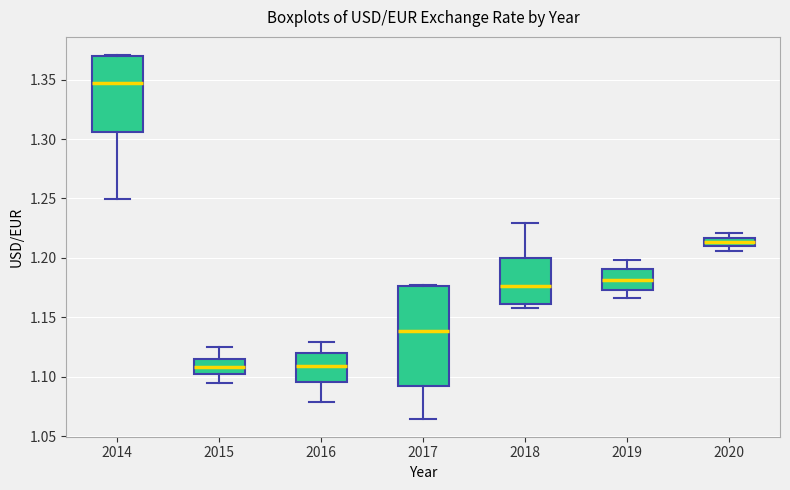

Where does the median line of the box at x = 2014 sit on the y-axis? The values are not printed on the chart, so give them approximately, as read against the axis.

1.345